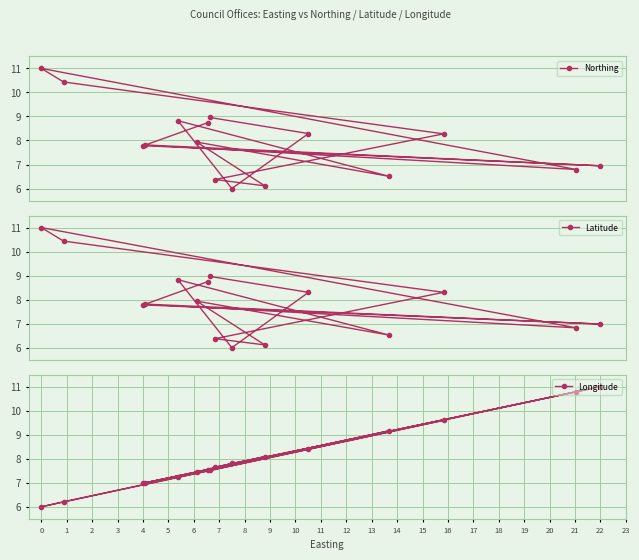

What is the lowest value of the Northing series?

6.0